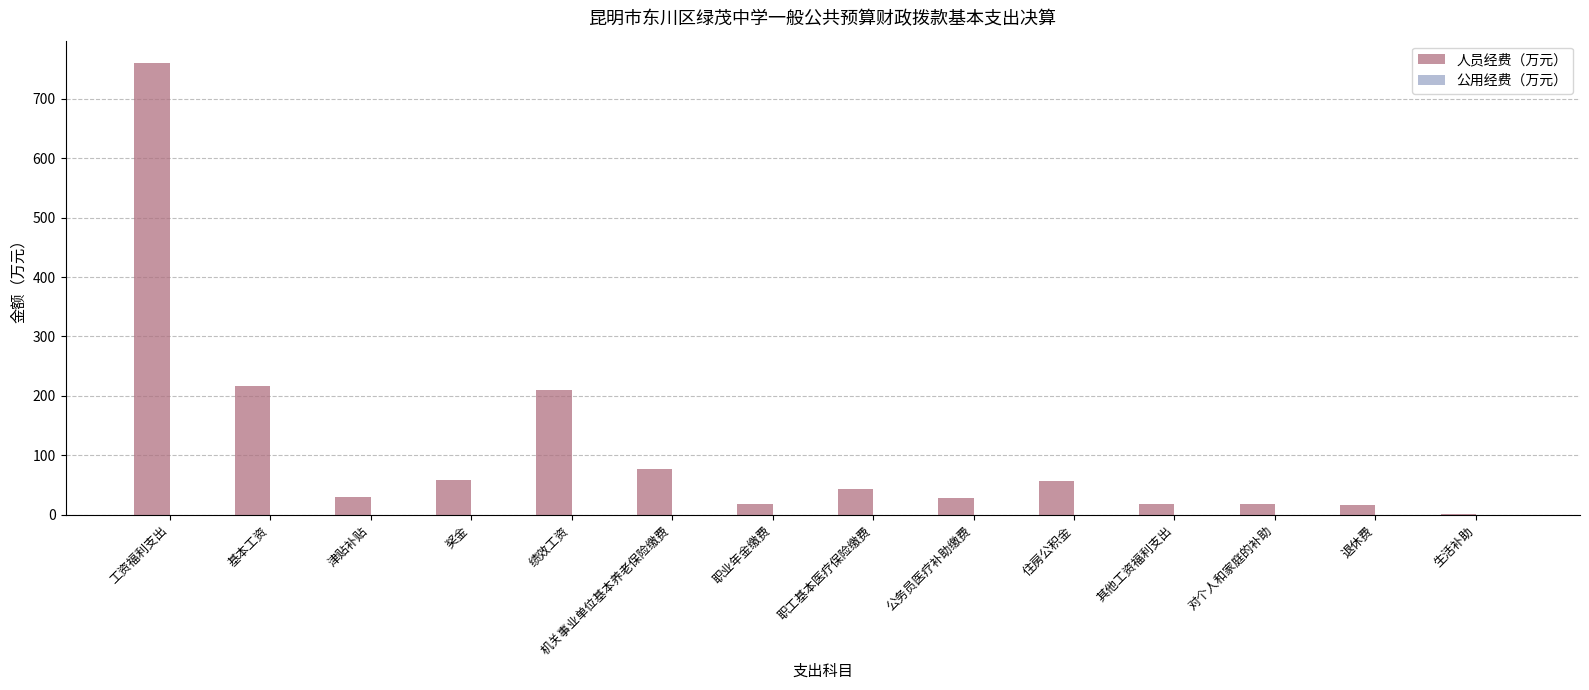

What is the sum of all values?

1552.4